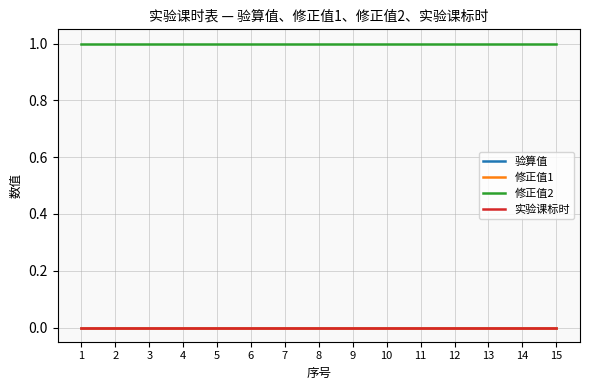

List the series in order of their peak value, highest first.

修正值2, 验算值, 修正值1, 实验课标时